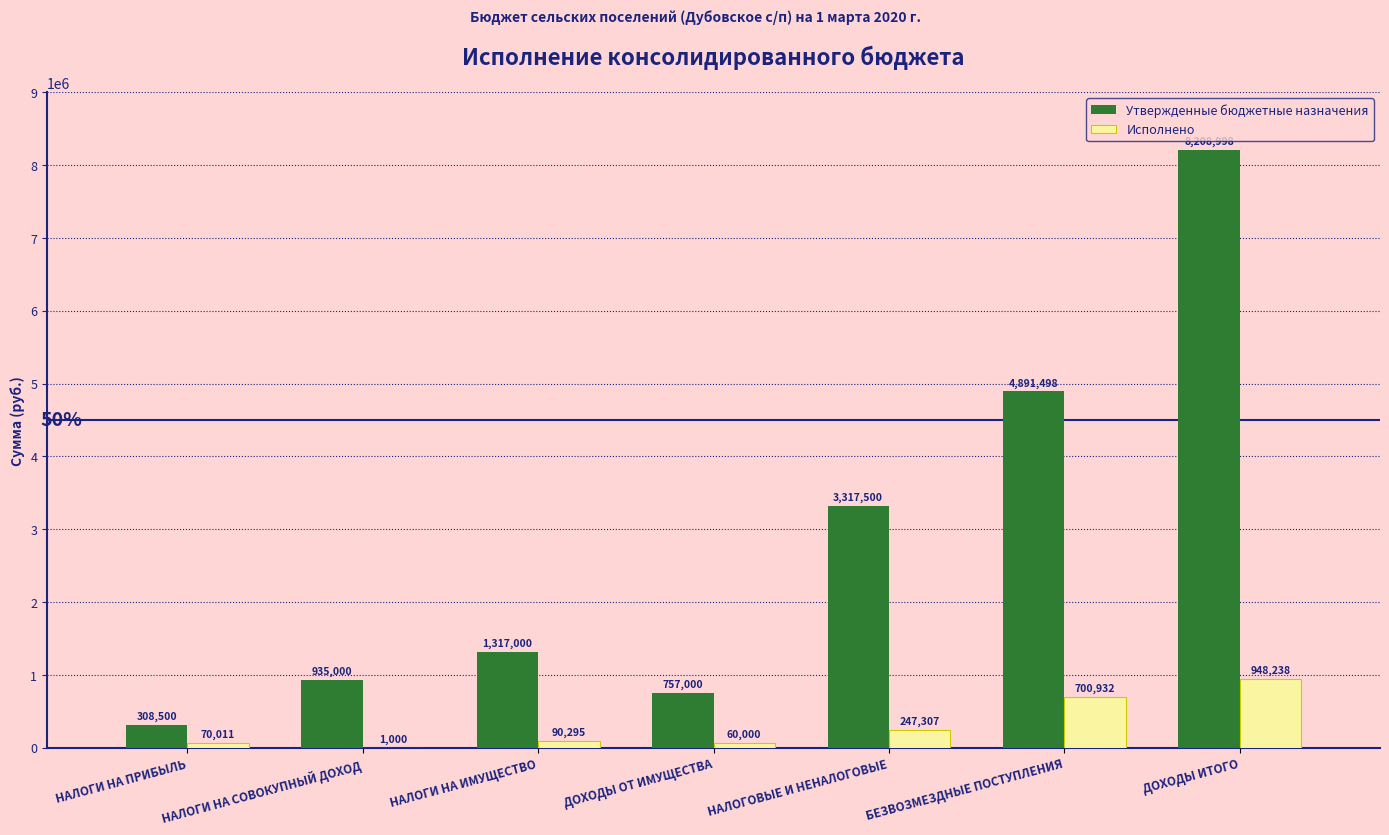

At which category is the sum across all series the highest?

ДОХОДЫ ИТОГО